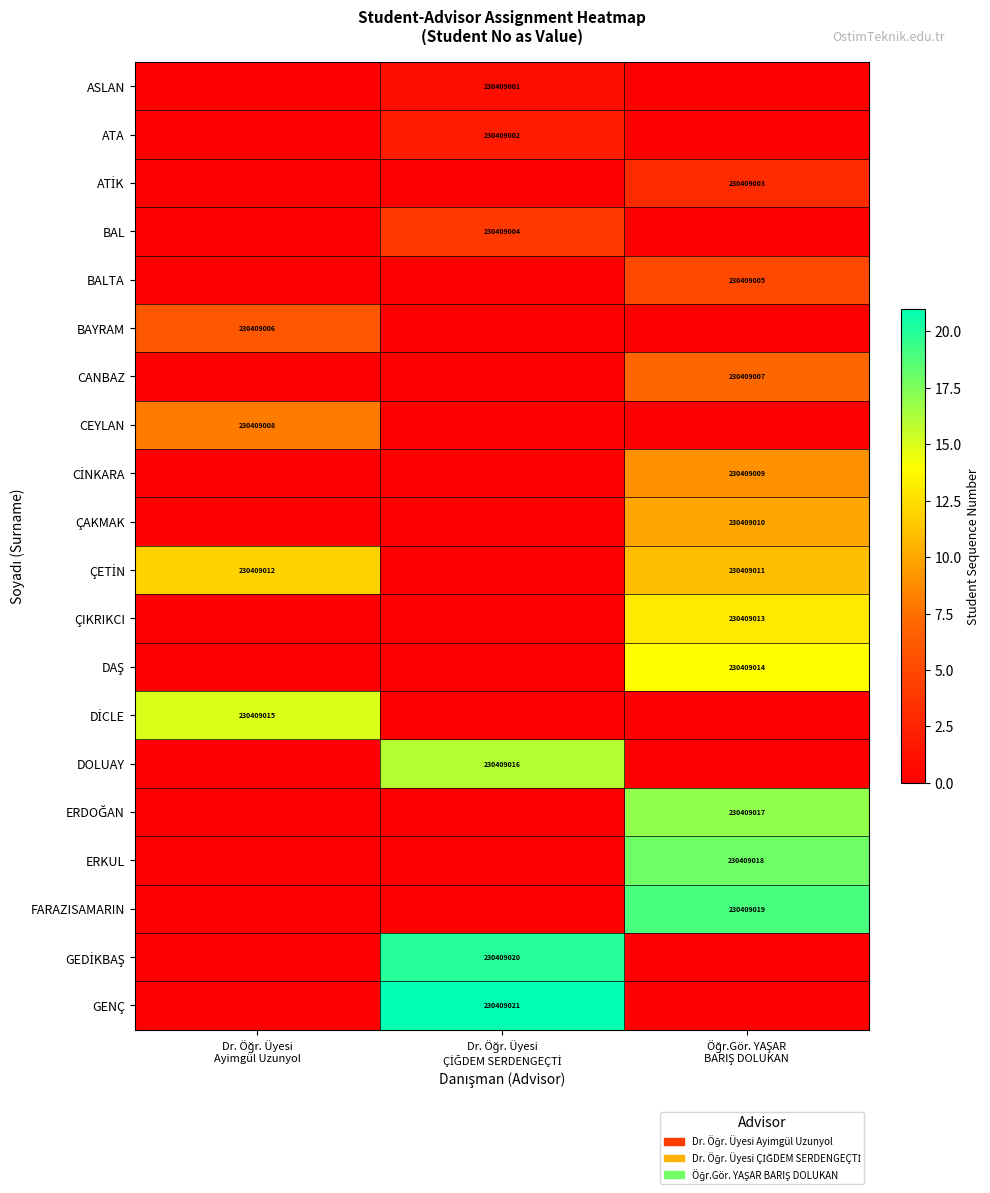

What is the sum of the ASLAN values at Öğr.Gör. YAŞAR BARIŞ DOLUKAN and Dr. Öğr. Üyesi ÇİĞDEM SERDENGEÇTİ?

1